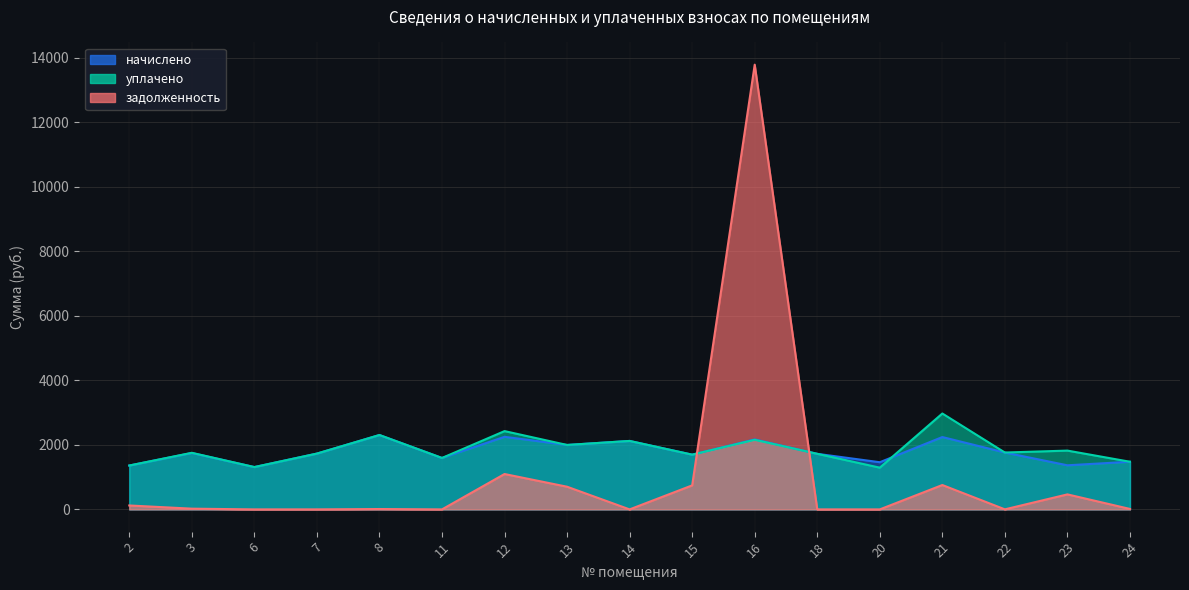

Count the number of data series in this chart.

3